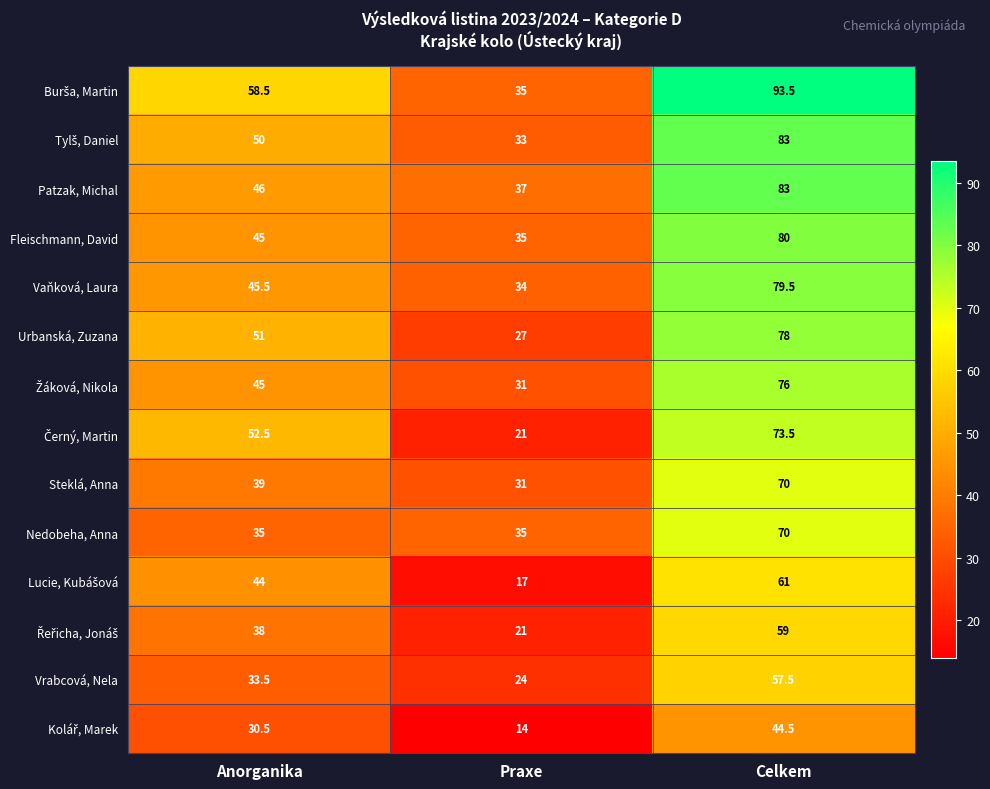

What is the spread (max minus min) of values at Praxe?

23.0